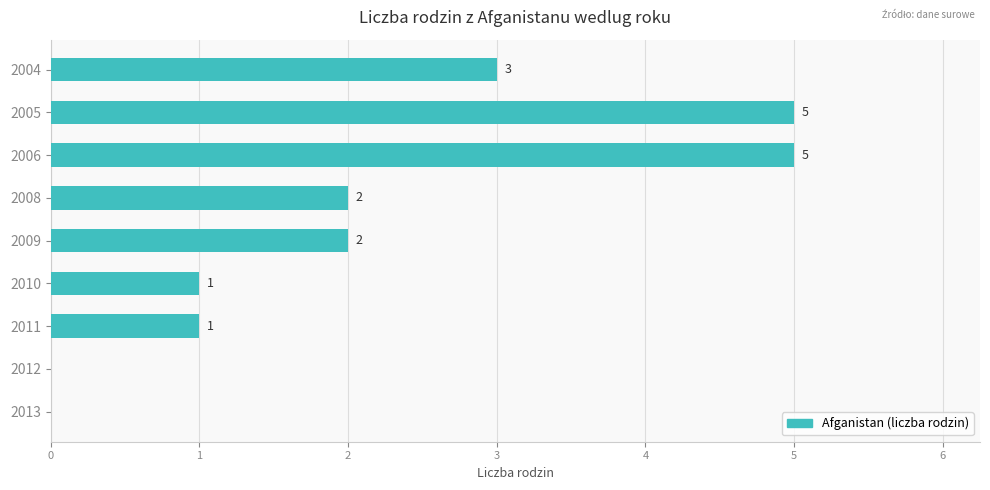

Reading top to bottom, list all the values displayed in this chart.

2004=3	2005=5	2006=5	2008=2	2009=2	2010=1	2011=1	2012=0	2013=0